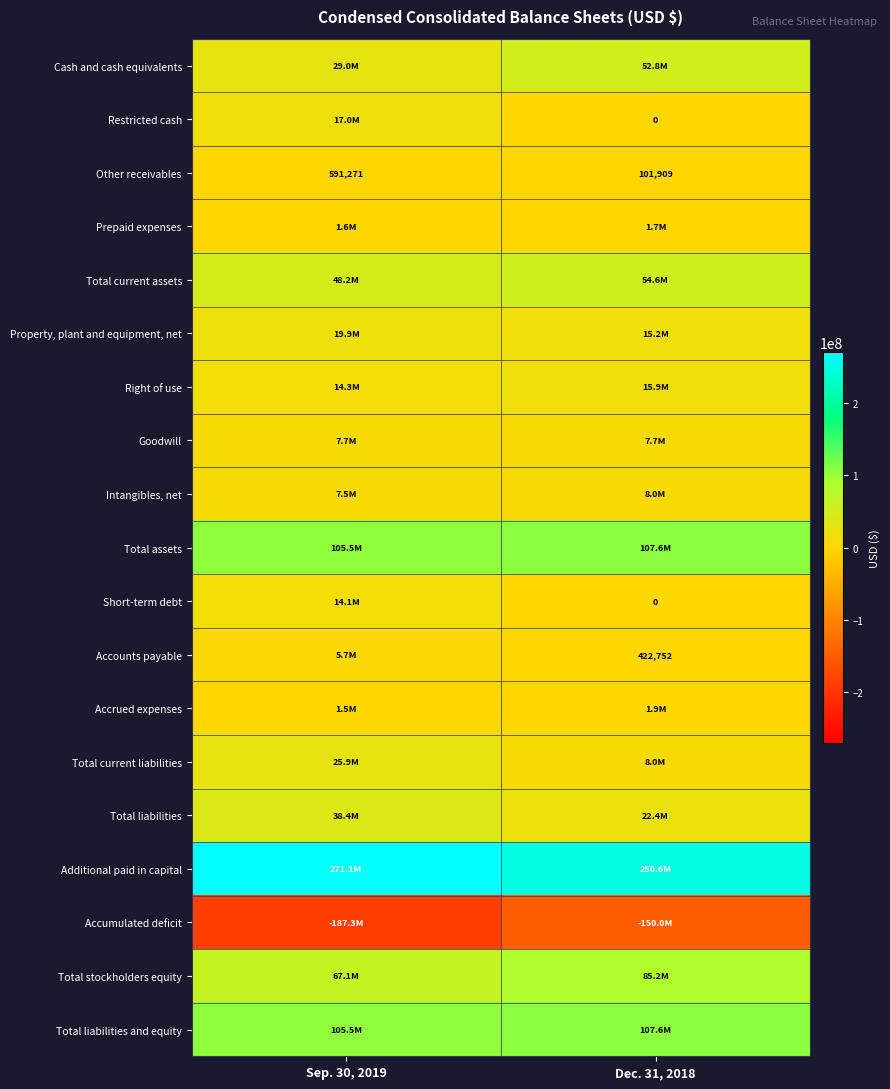

Is it true that Other receivables equals 591271 at Sep. 30, 2019?

True